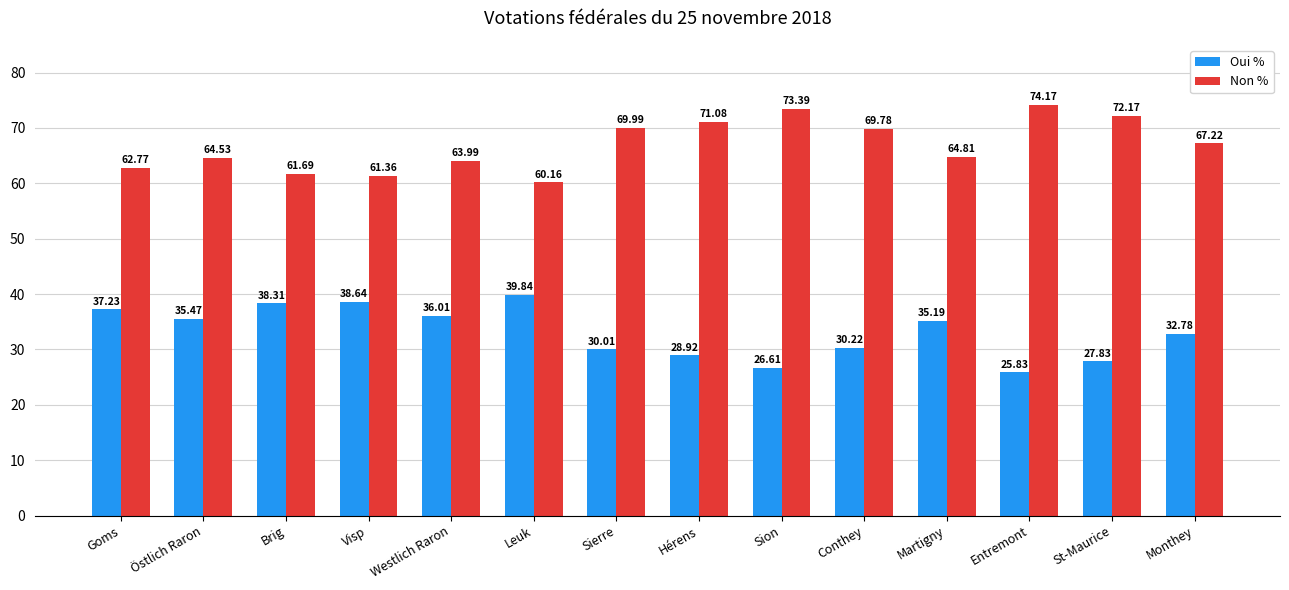

What is the value of the Oui % bar at the 1st from the left?

37.2